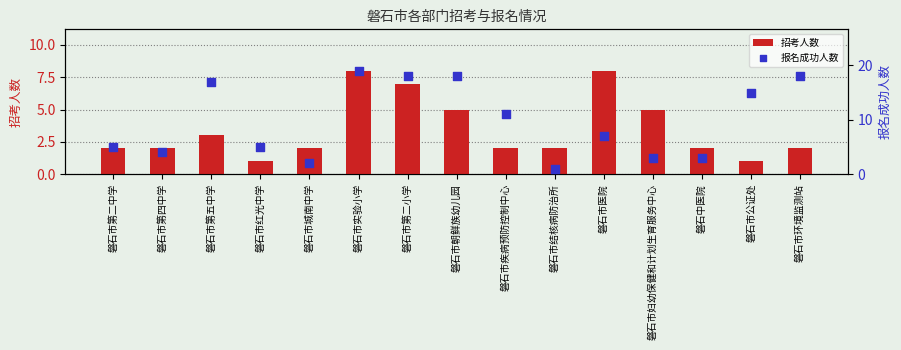

Which series contains the highest Y value?

报名成功人数